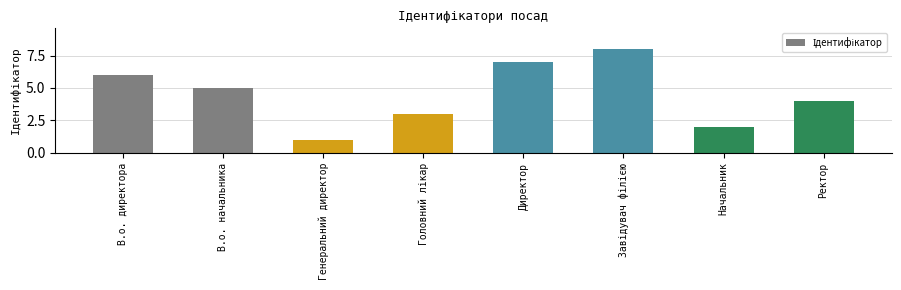

Approximately how many times larger is the value at В.о. начальника compared to Начальник?

2.5